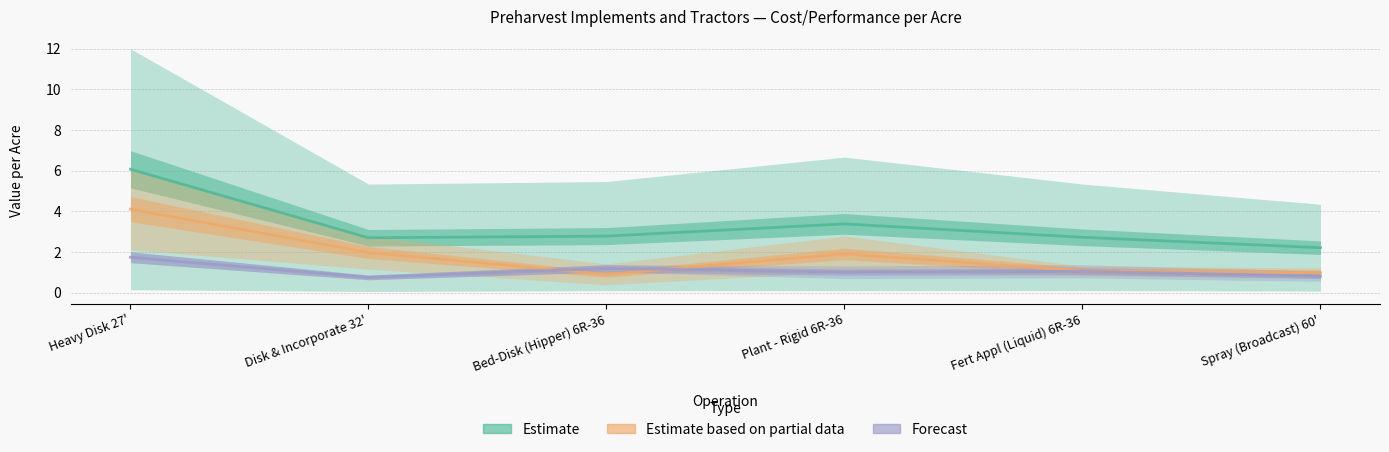

Rank the series by their average value, from lowest to highest.

Forecast, Estimate based on partial data, Estimate